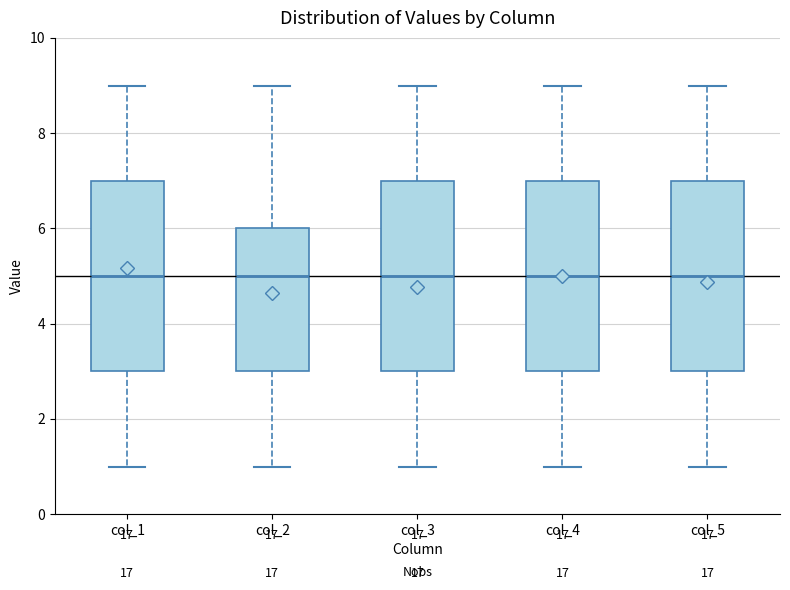

Where does the median line of the box for col_5 sit on the y-axis? The values are not printed on the chart, so give them approximately, as read against the axis.

5